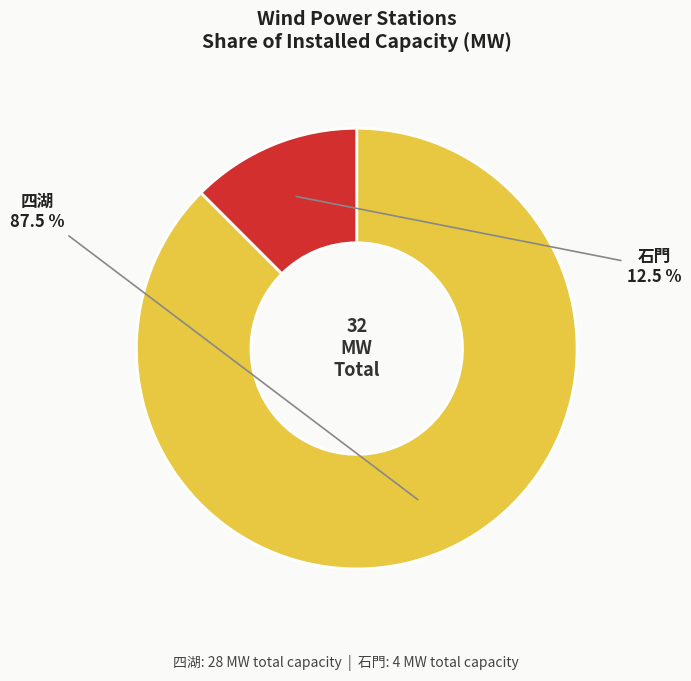

Do 四湖 and 石門 together represent more than half of the pie?

Yes